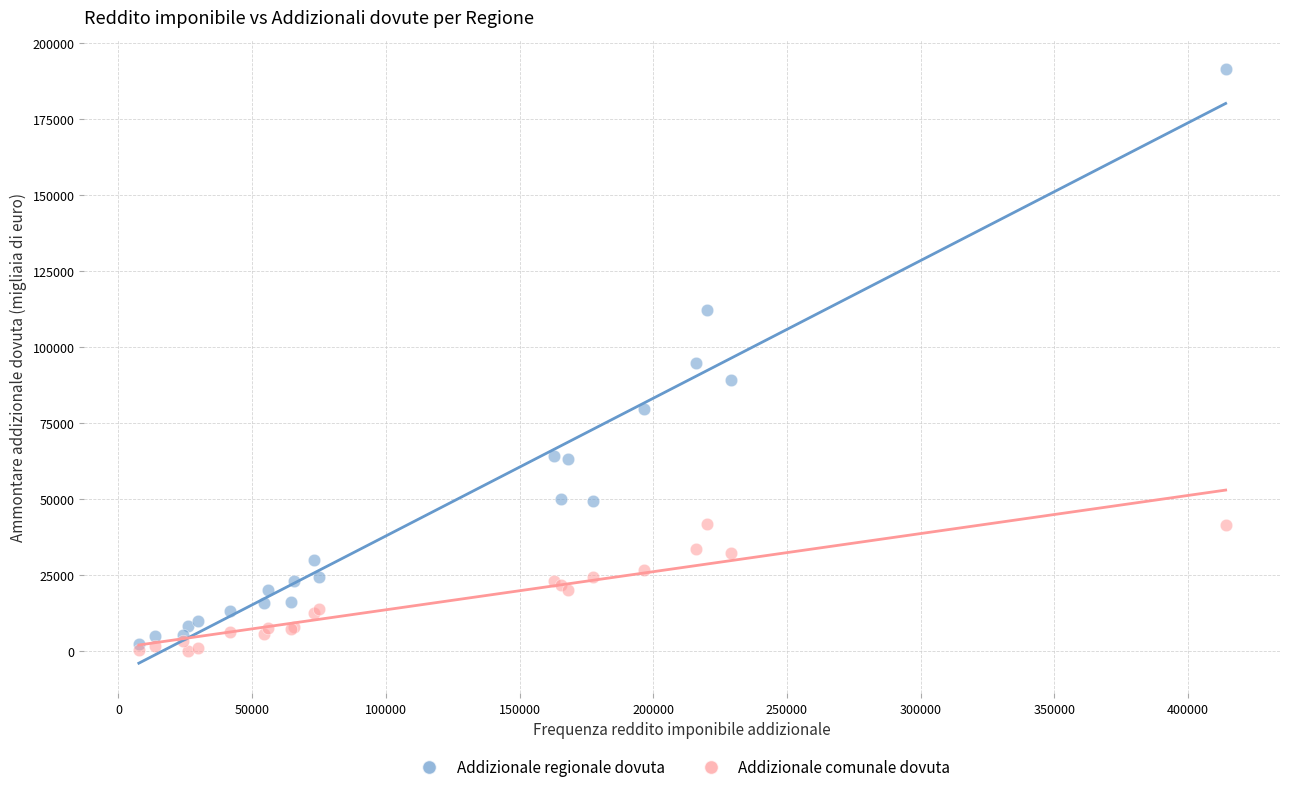

In the Addizionale regionale dovuta series, what Y value is closest to 96850?

94612